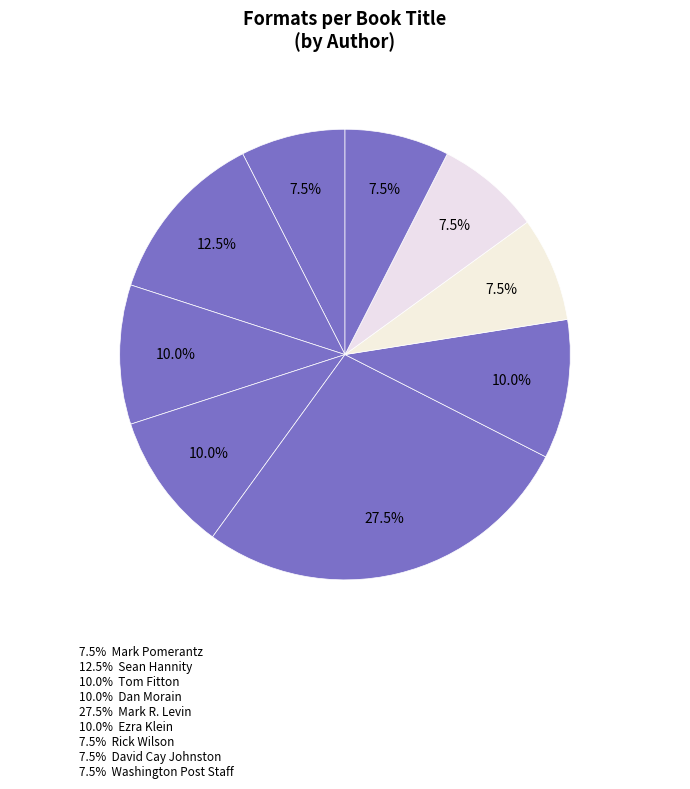

Does any single category account for the majority?

No